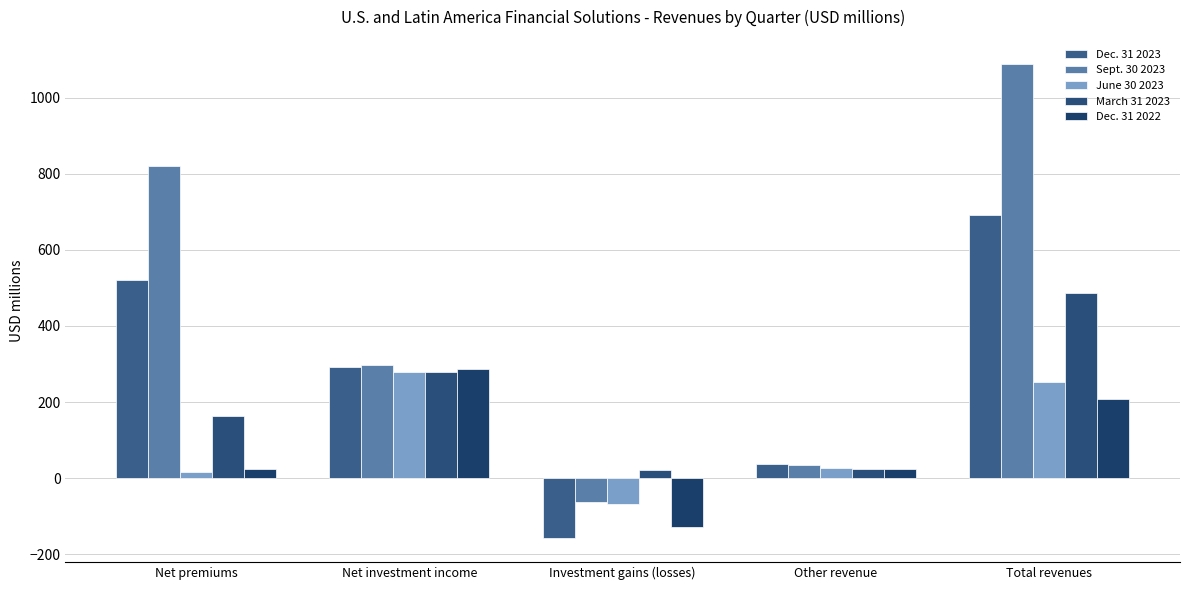

What is the difference between the maximum and second lowest values in the Dec. 31 2023 series?

656